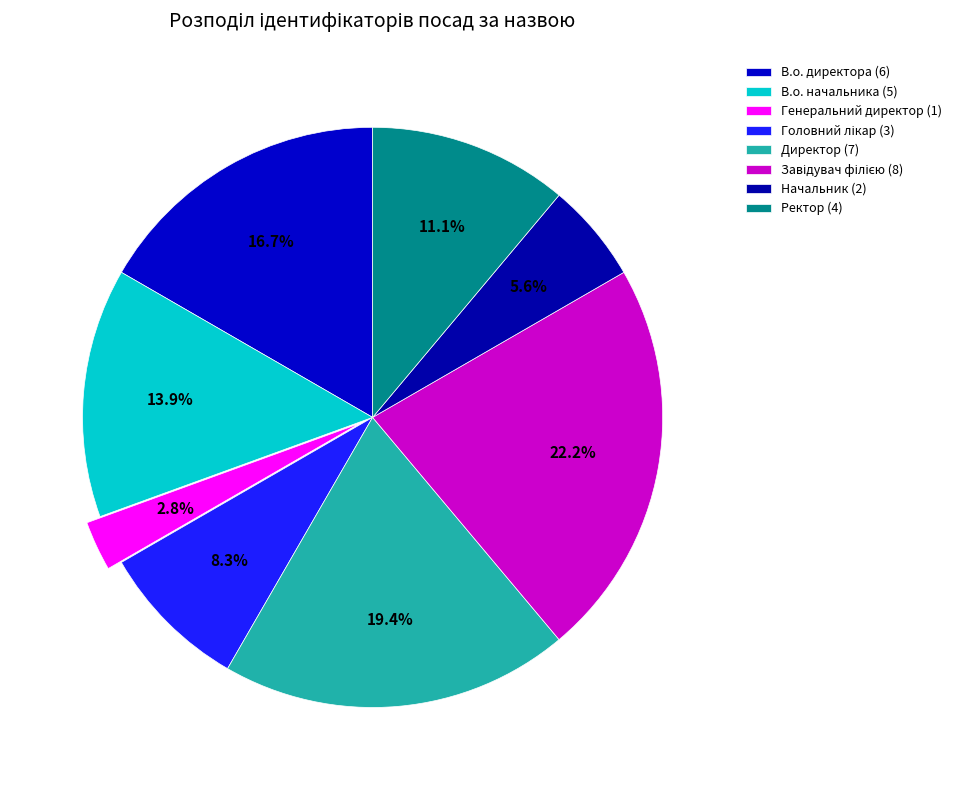

To the nearest percent, what is the combined percentage of В.о. директора and Ректор?

28%